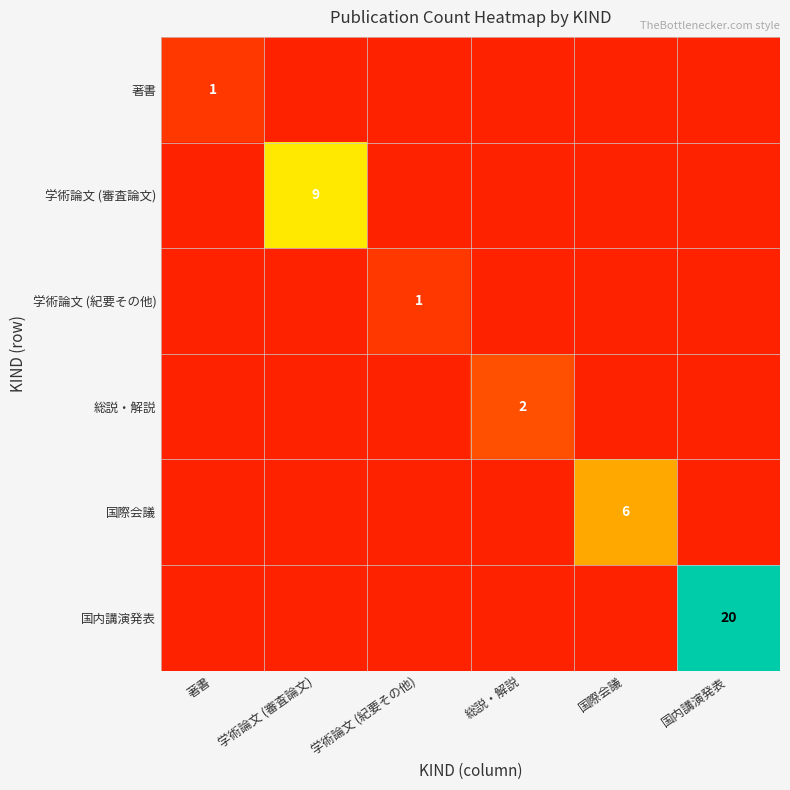

The value of 国際会議 at 国際会議 is 8. True or false?

False